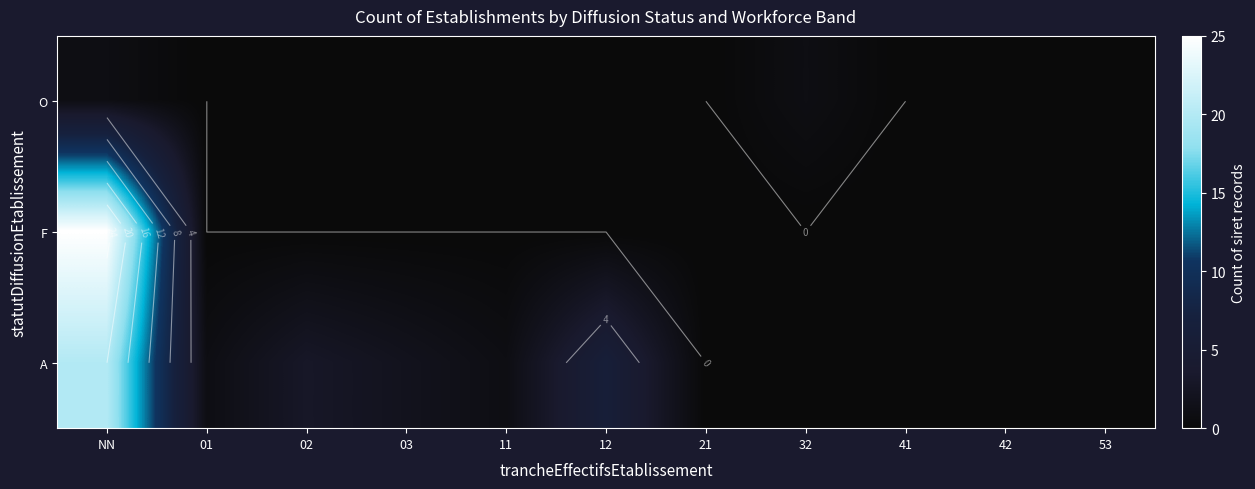

The value of O at 42 is -1. True or false?

False